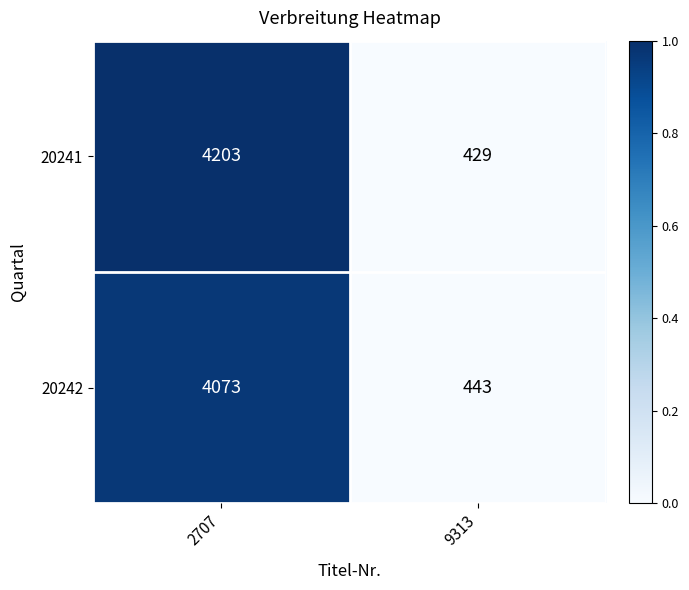

The value of 20242 at 2707 is 4073. True or false?

True